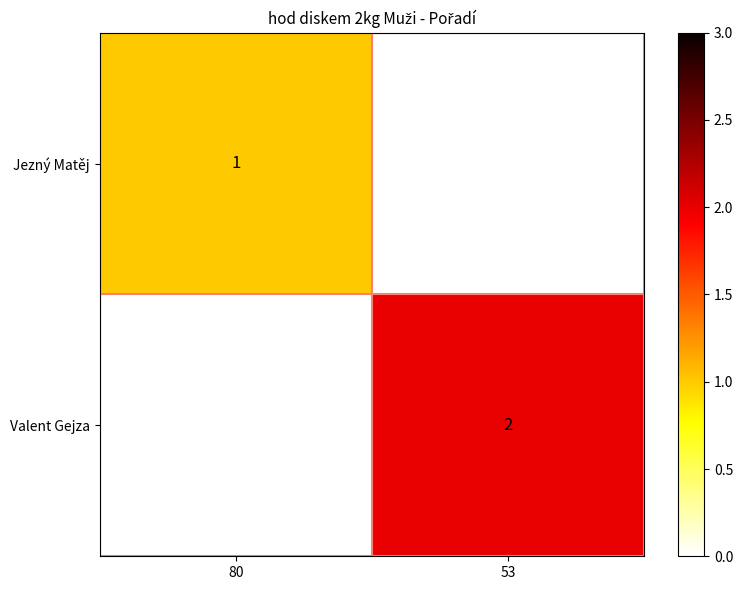

The value of Valent Gejza at 53 is 3. True or false?

False